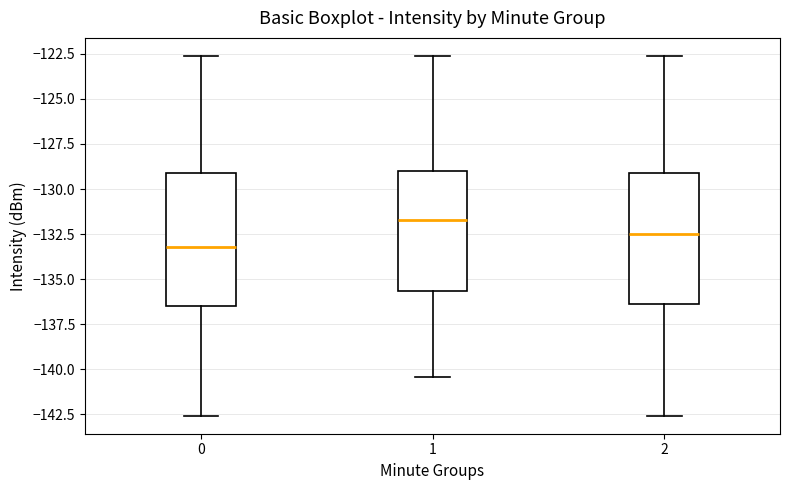

Reading left to right, transcribe this box plot: for each box, give where its median line is, the range the box spans, and where its two whiskers end, as read against the y-axis. The values are not printed on the chart, so give them approximately, as read against the axis.

0: median -133.0, box -136.5 to -129.0, whiskers -142.5 to -122.5
1: median -131.5, box -135.5 to -129.0, whiskers -140.5 to -122.5
2: median -132.5, box -136.5 to -129.0, whiskers -142.5 to -122.5